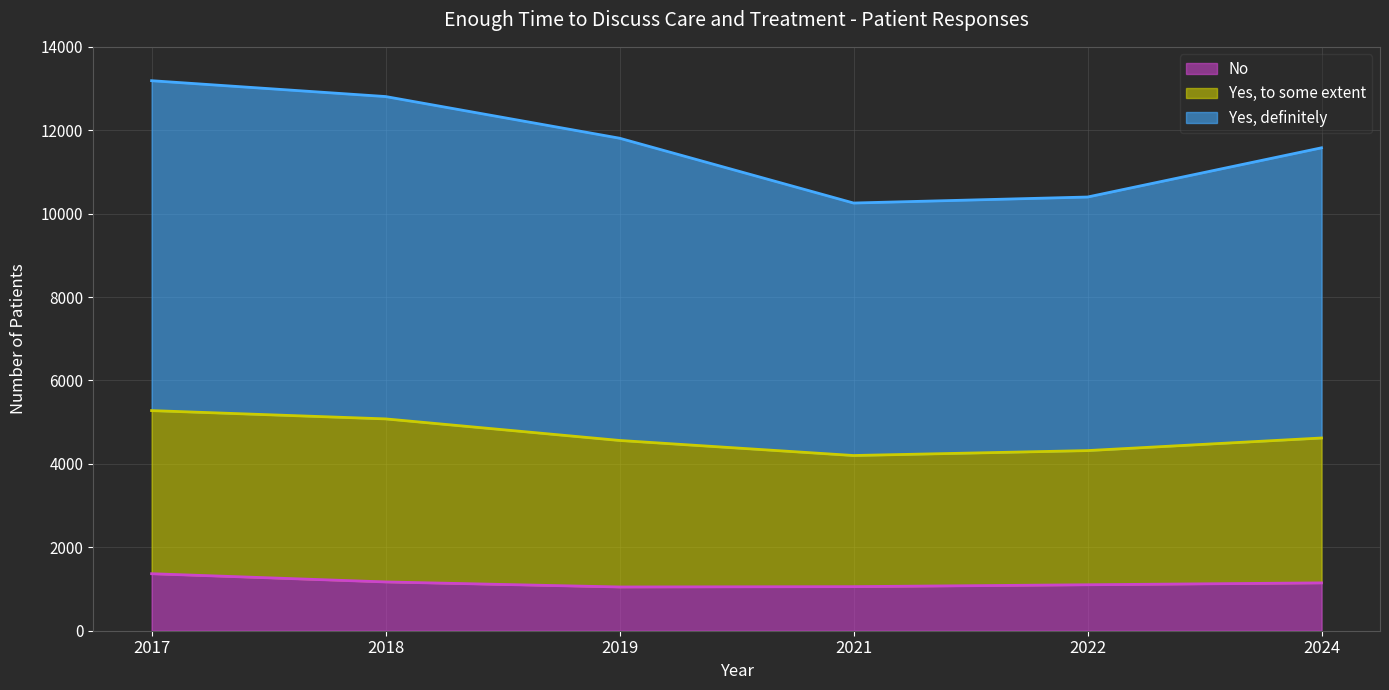

Is it true that No equals 274 at 2022?

False